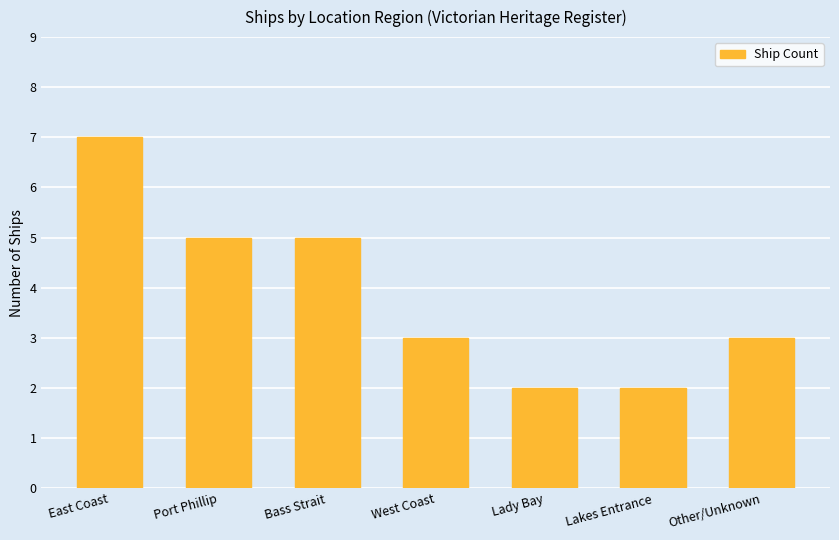

Is it true that the value at Bass Strait is 1?

False